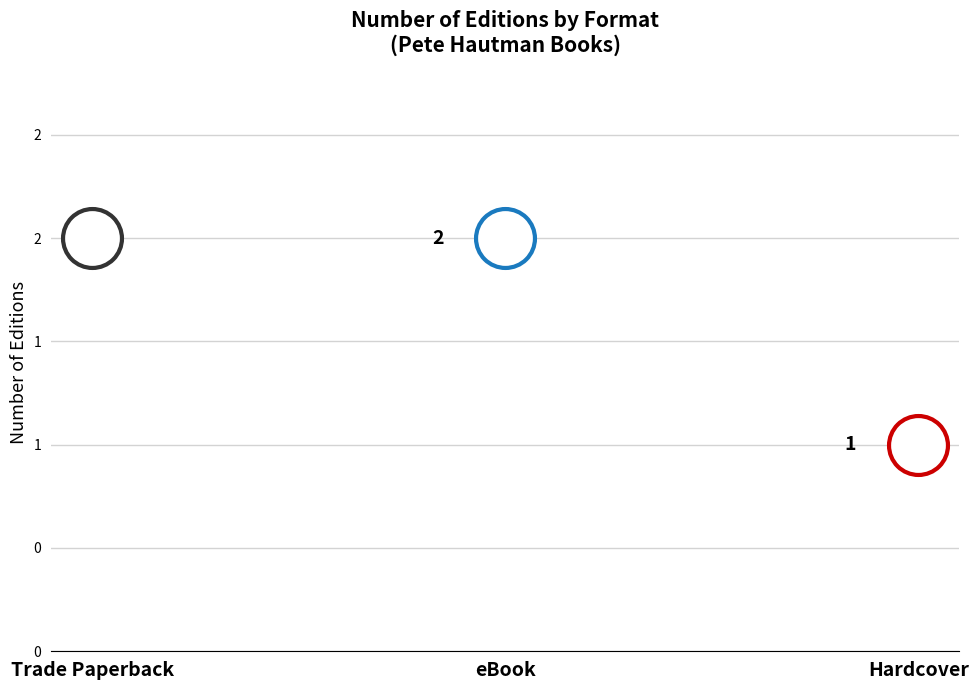

Which has a higher value, Trade Paperback or eBook?

Trade Paperback